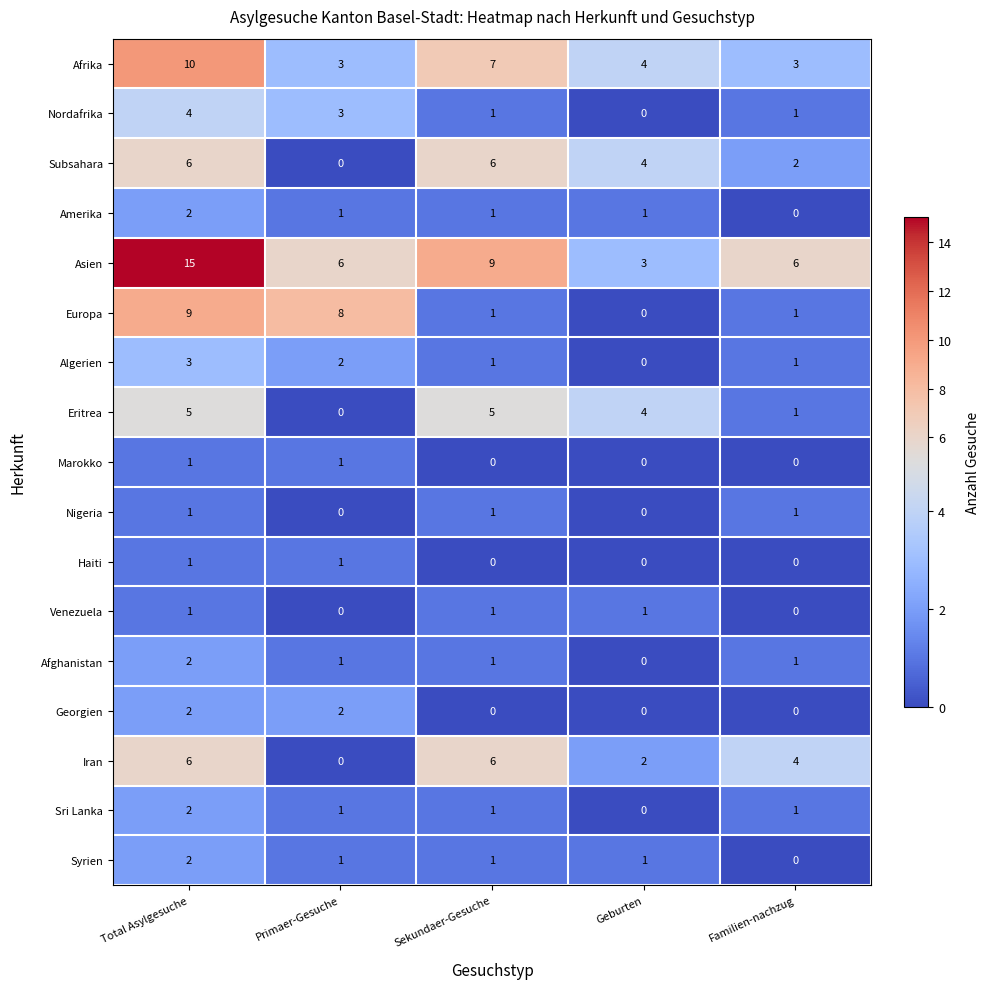

Which series has the largest range (max minus min)?

Asien